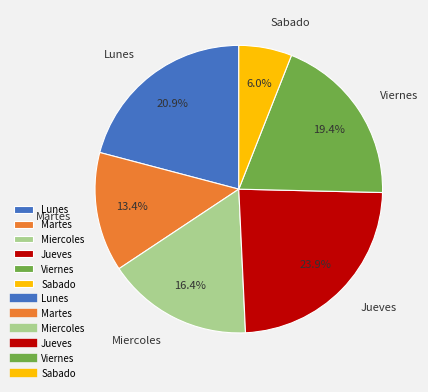

Does any single category account for the majority?

No